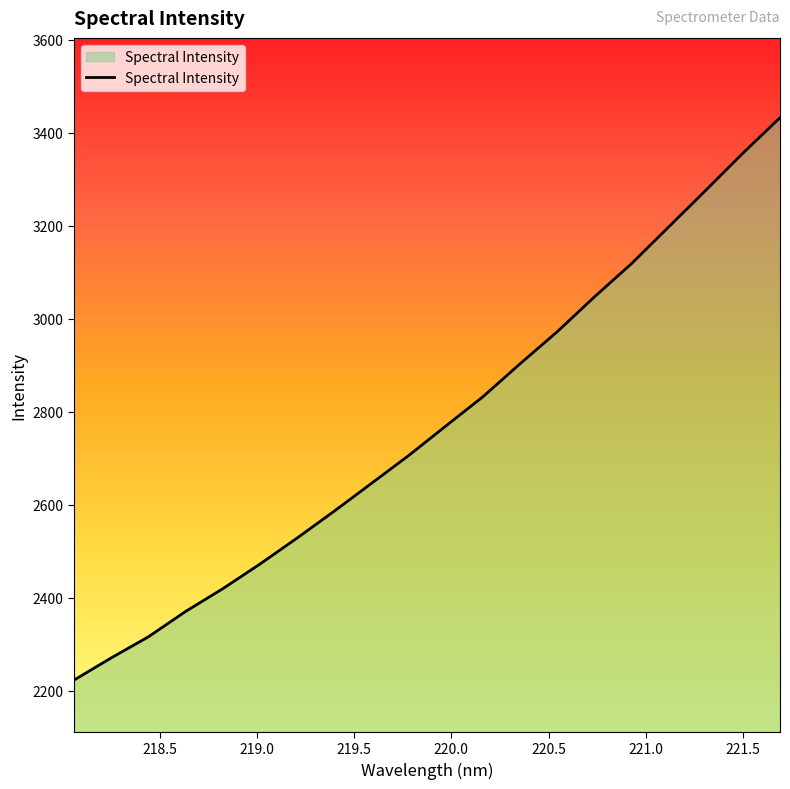

What is the difference between the maximum and minimum values?

1209.4